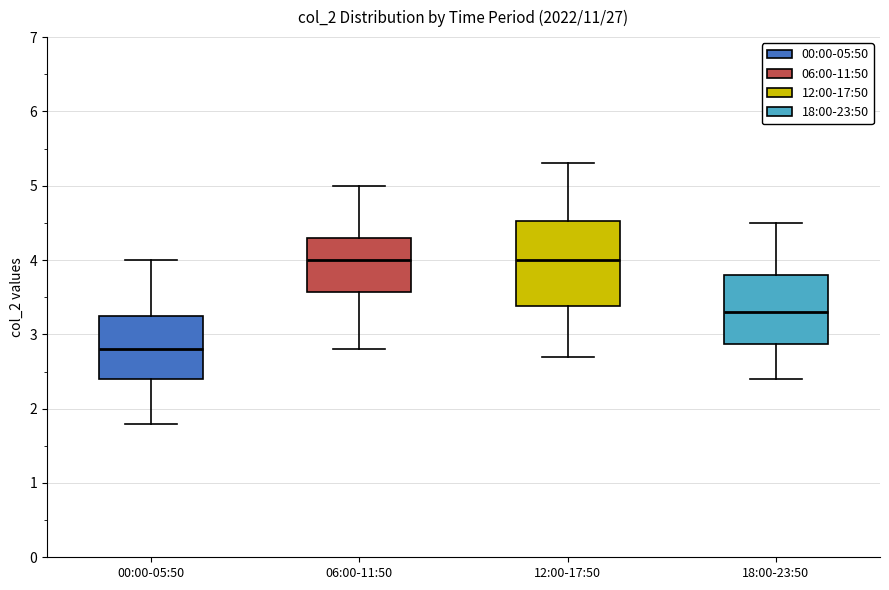

Reading left to right, transcribe this box plot: for each box, give where its median line is, the range the box spans, and where its two whiskers end, as read against the y-axis. The values are not printed on the chart, so give them approximately, as read against the axis.

00:00-05:50: median 2.8, box 2.4 to 3.3, whiskers 1.8 to 4.0
06:00-11:50: median 4.0, box 3.6 to 4.3, whiskers 2.8 to 5.0
12:00-17:50: median 4.0, box 3.4 to 4.5, whiskers 2.7 to 5.3
18:00-23:50: median 3.3, box 2.9 to 3.8, whiskers 2.4 to 4.5